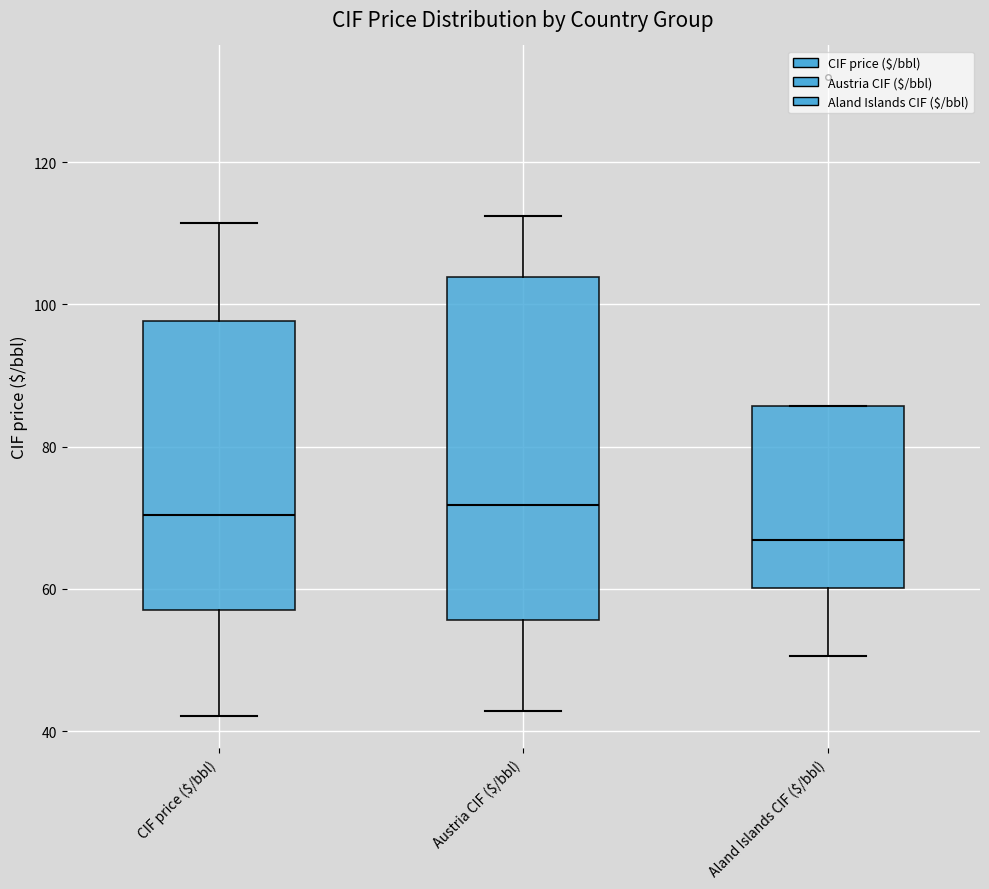

Where is the upper edge of the box for CIF price ($/bbl) on the y-axis? The values are not printed on the chart, so give them approximately, as read against the axis.

98